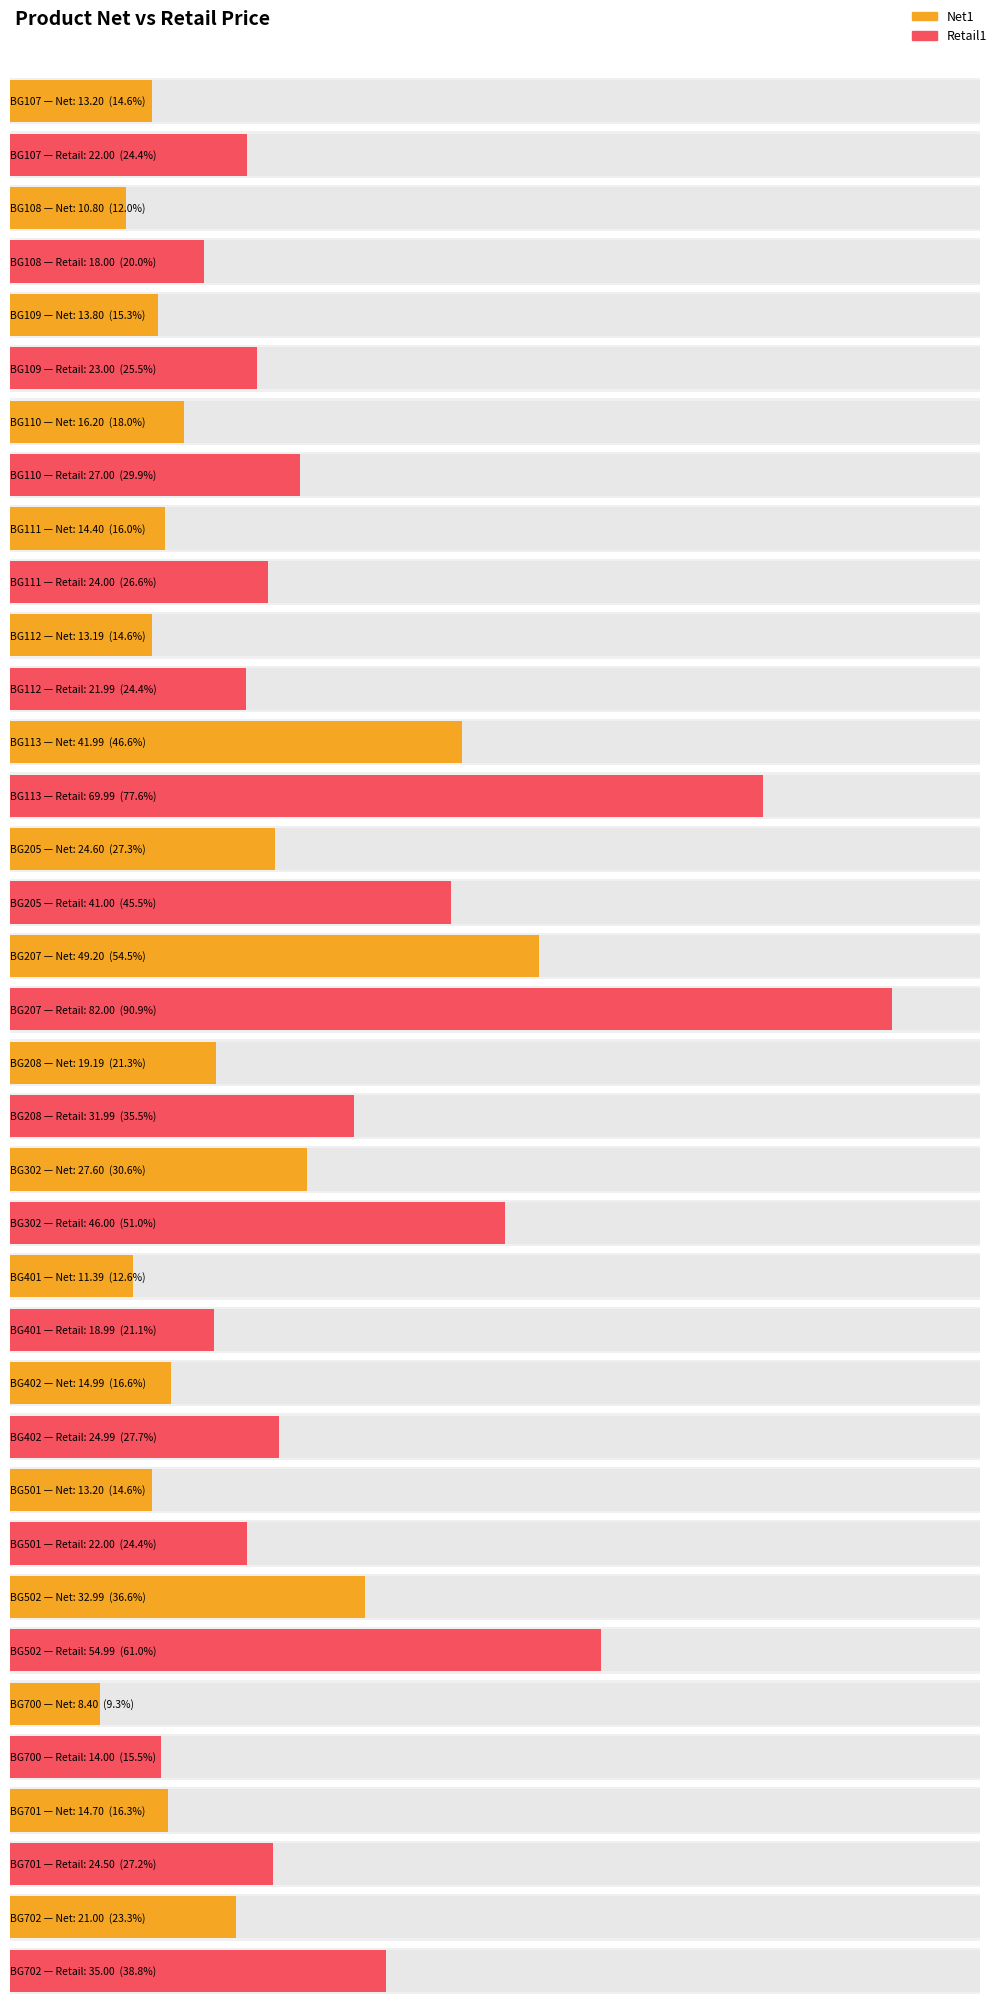

At which label is Retail1 closest to 48?

BG302